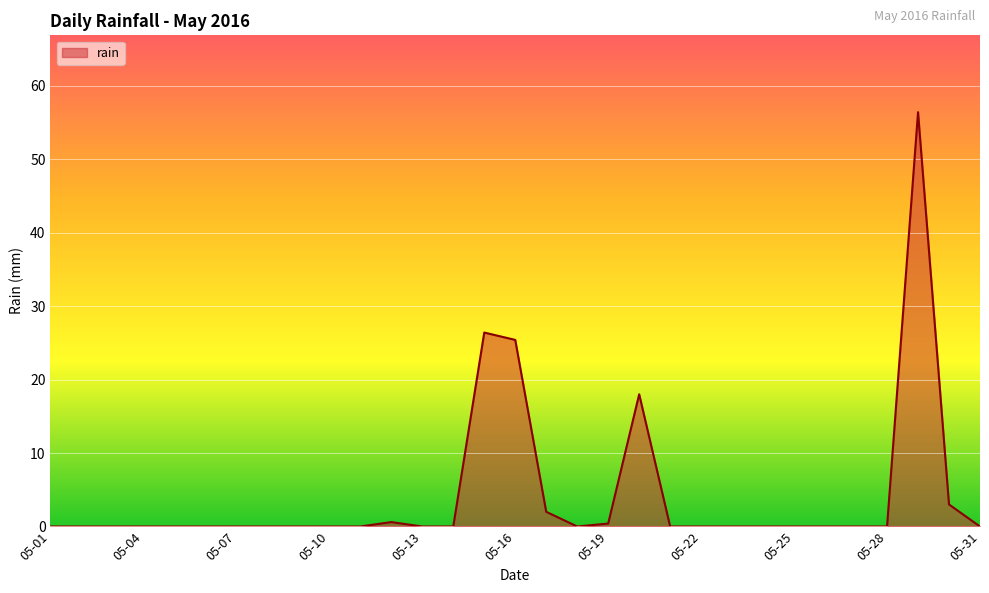

What is the greatest value displayed?

56.4